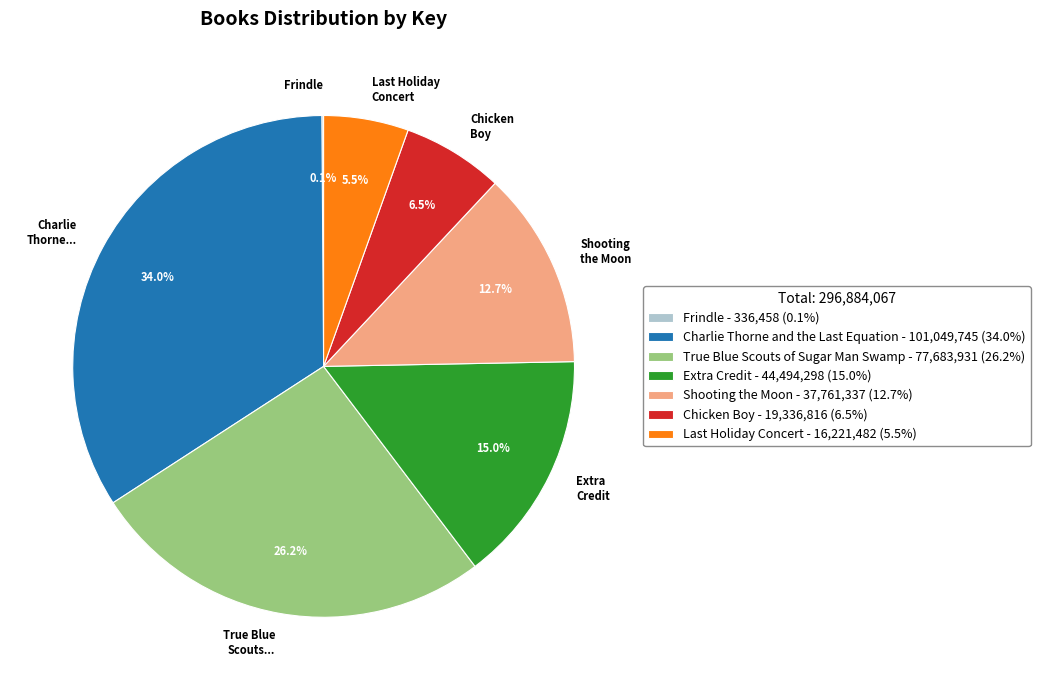

What percentage is NOT represented by Charlie Thorne...?

66.0%